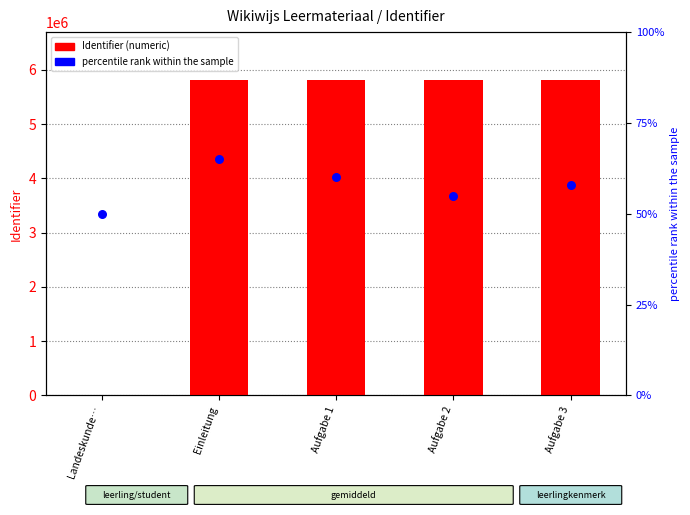

Which series has the widest spread of Y values?

Identifier (numeric)